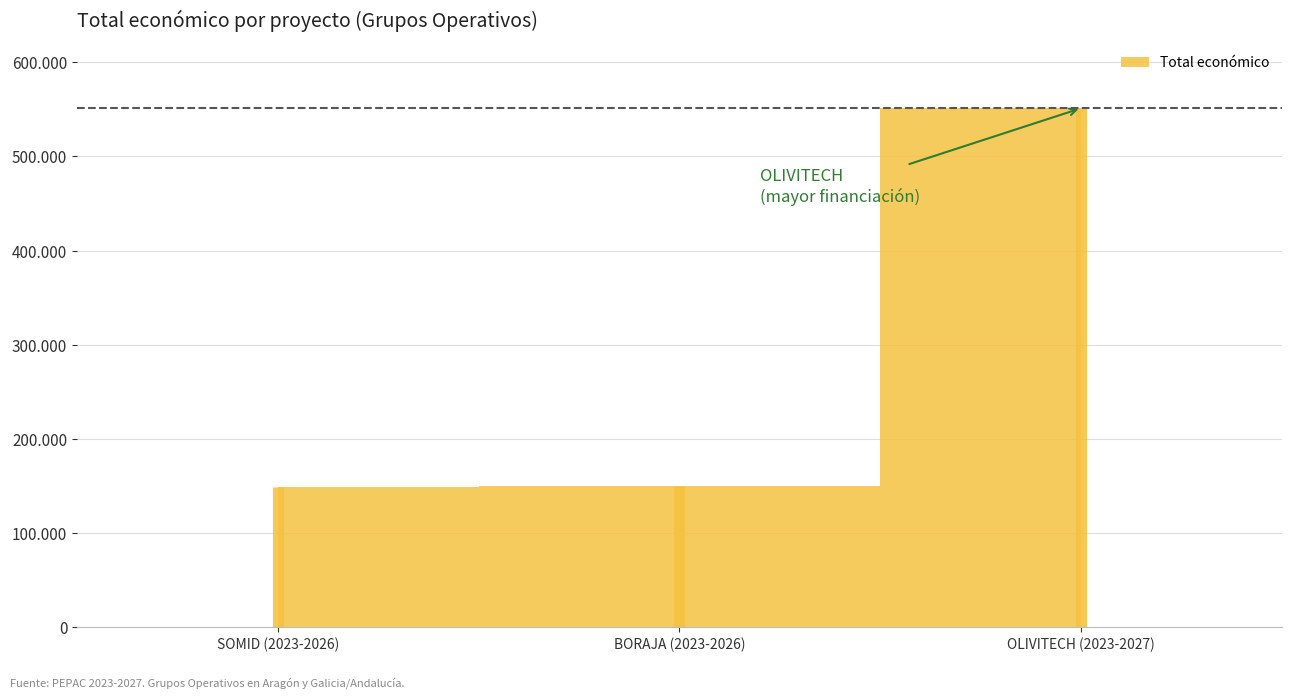

What position from the right is OLIVITECH (2023-2027)?

1